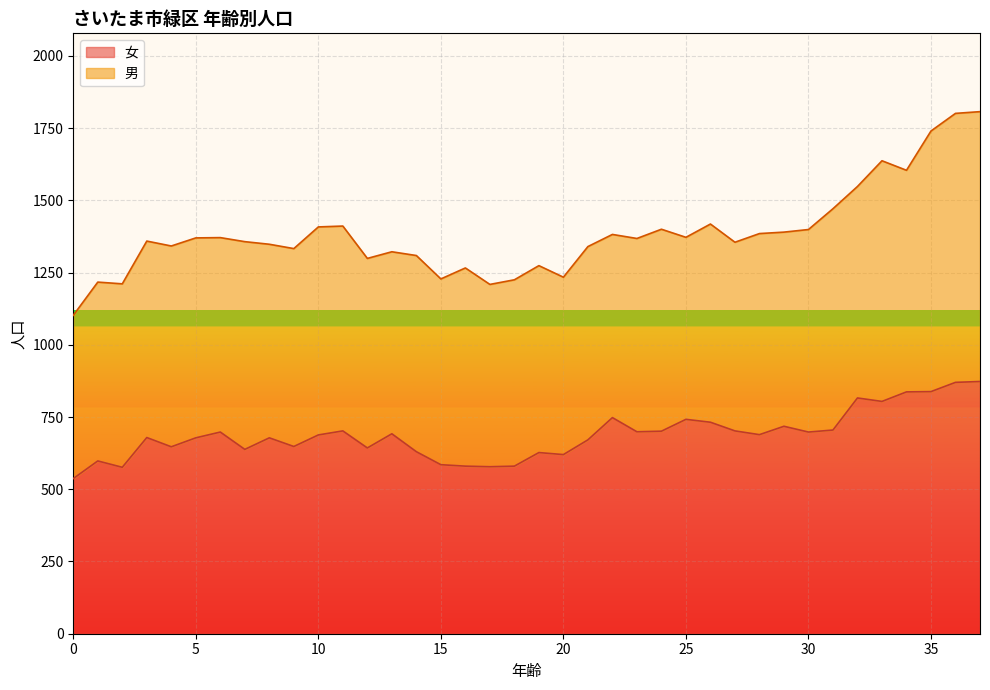

At which category does the data reach its first local peak?

1